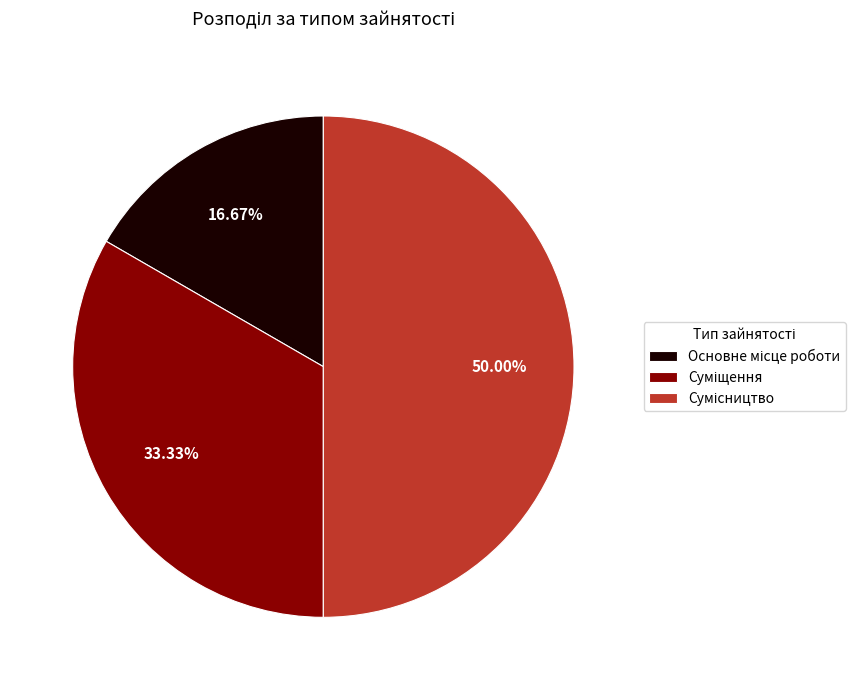

Is there any slice that represents more than half of the pie?

No